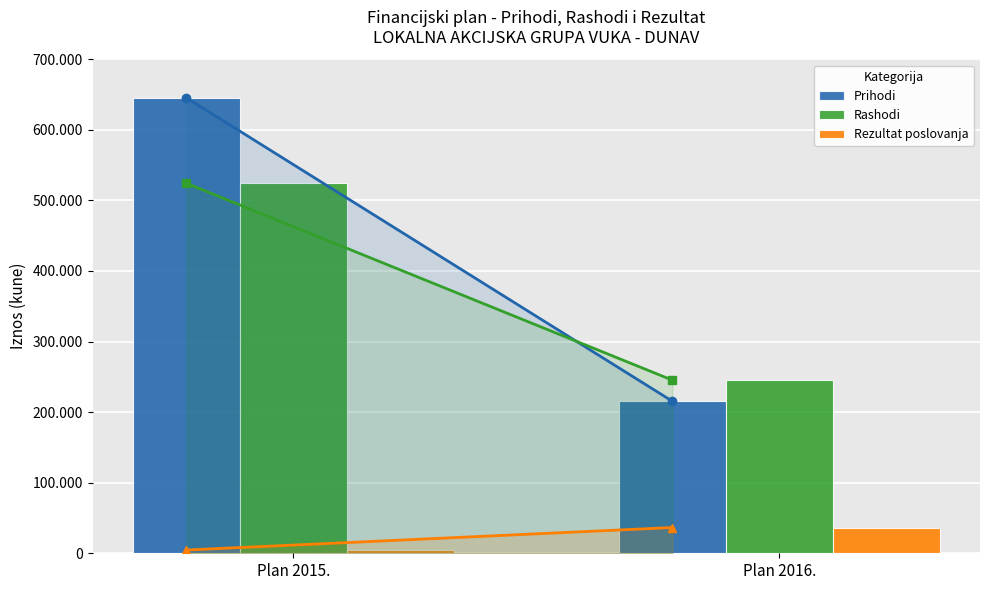

Count the Rashodi values in the range 245300 to 524269.

2